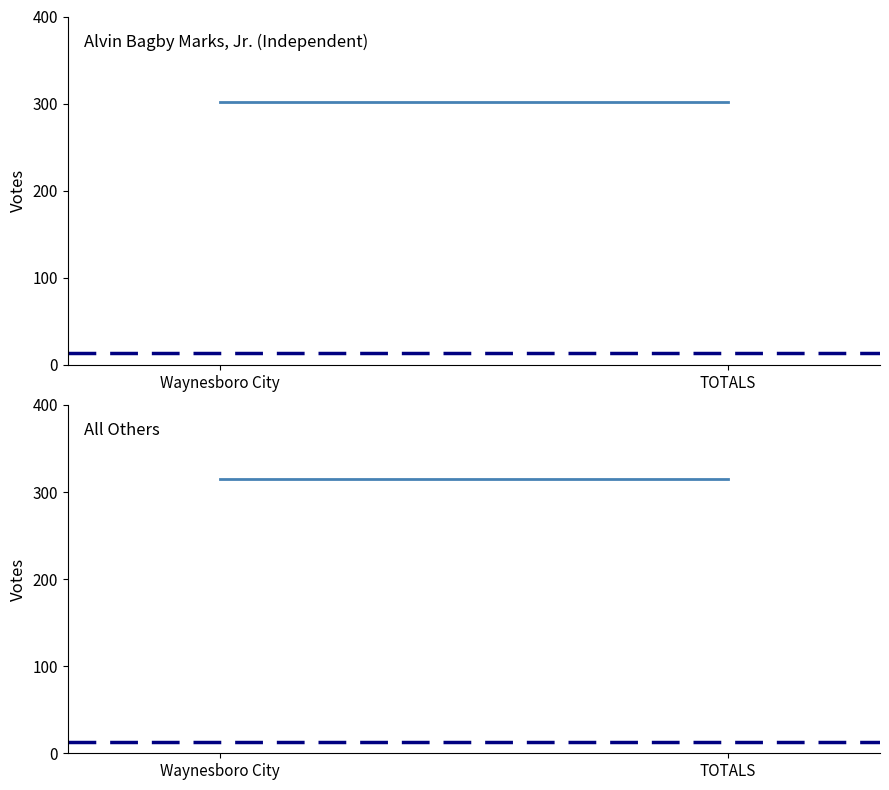

What position from the left is Waynesboro City?

1